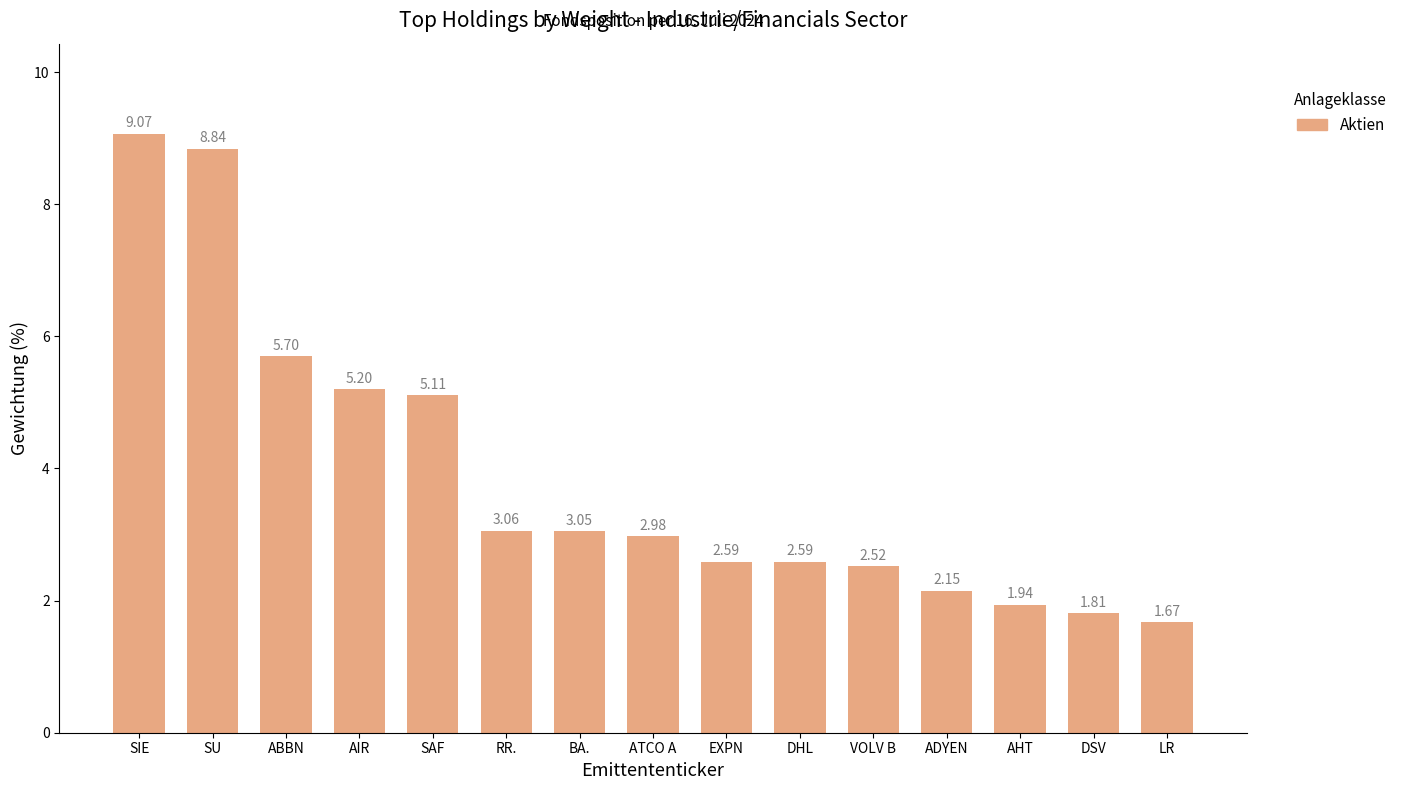

Approximately how many times larger is the value at RR. compared to VOLV B?

1.2